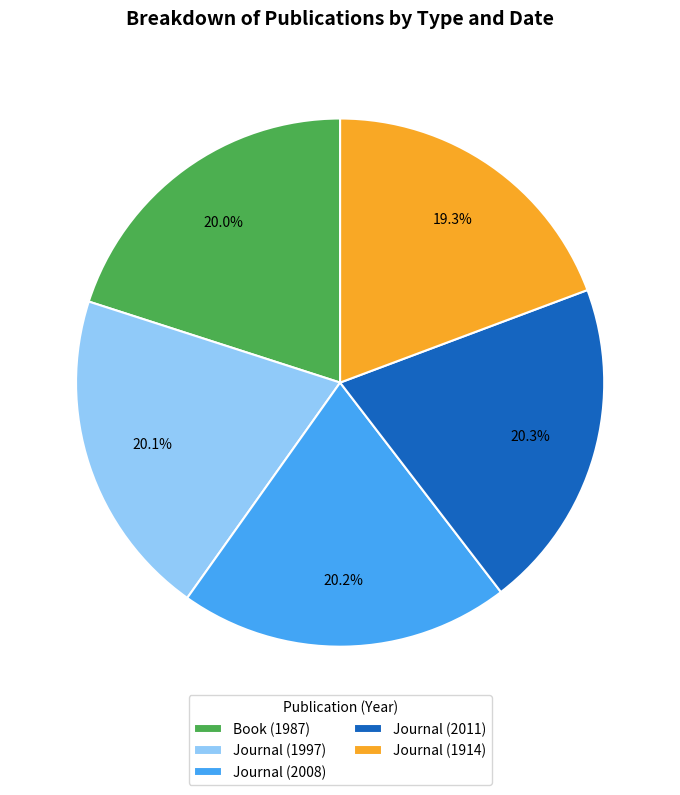

How much of the chart is everything except Journal (1914)?

80.7%